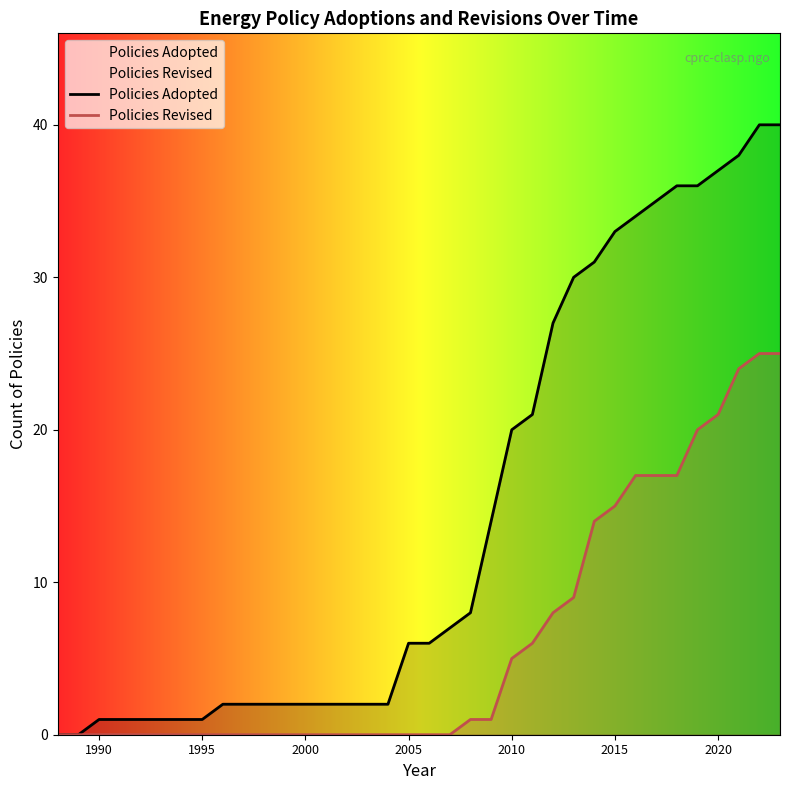

What is the maximum value shown in the chart?

40